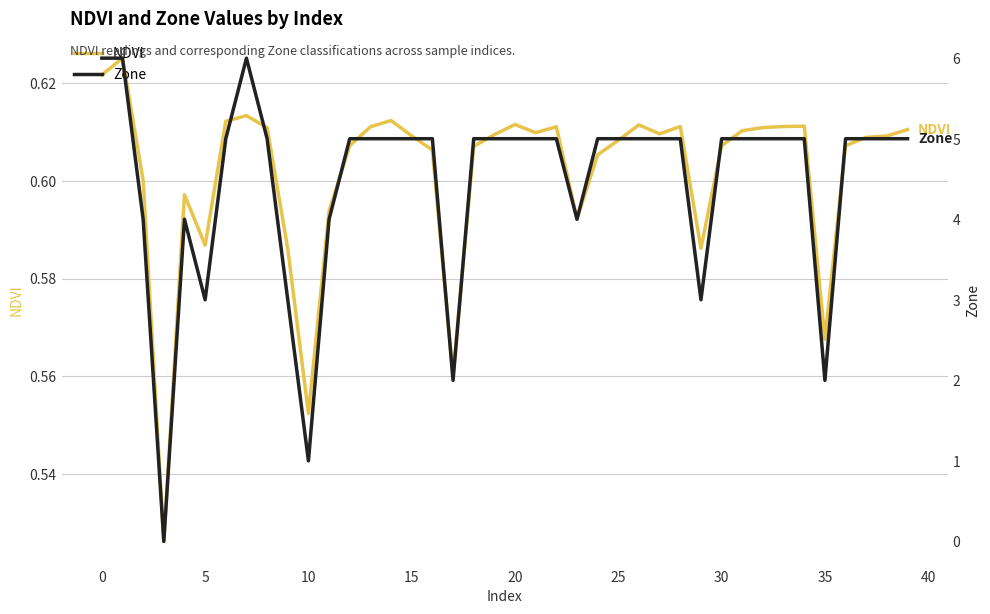

The NDVI series shows 0.3 at 0. True or false?

False